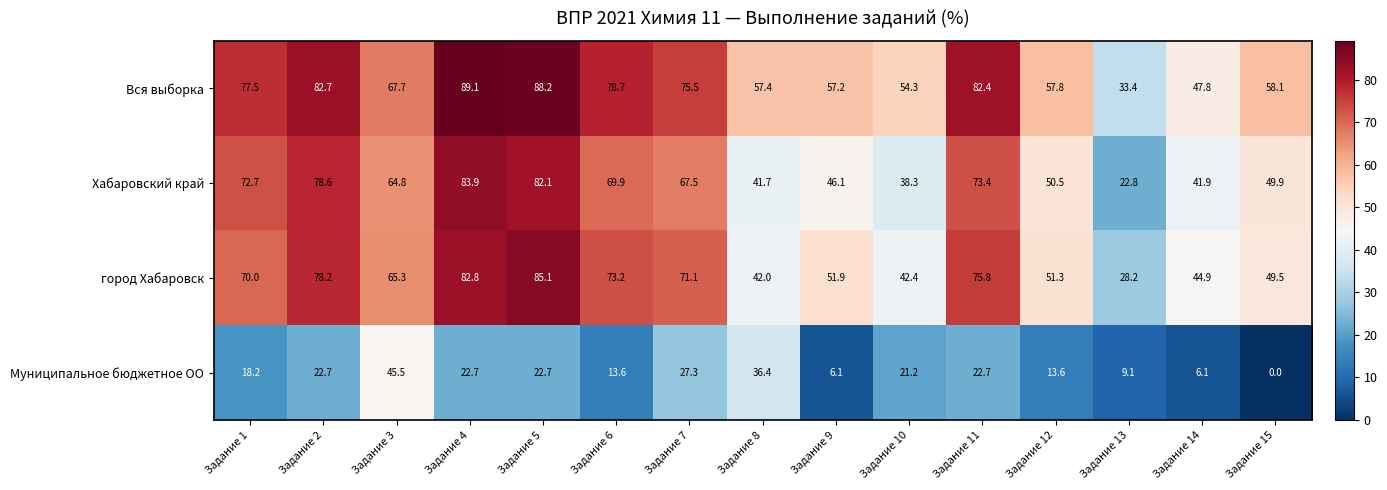

Rank the series by their maximum value, from lowest to highest.

Муниципальное бюджетное ОО, Хабаровский край, город Хабаровск, Вся выборка